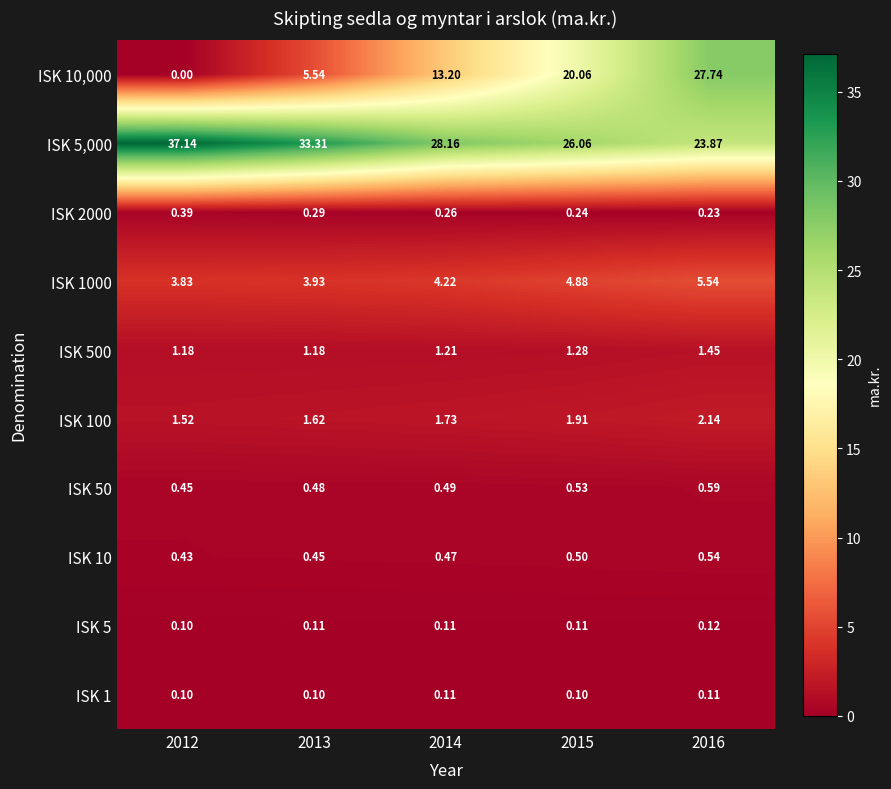

Is the value of ISK 5,000 at 2014 greater than the value of ISK 1 at 2013?

Yes